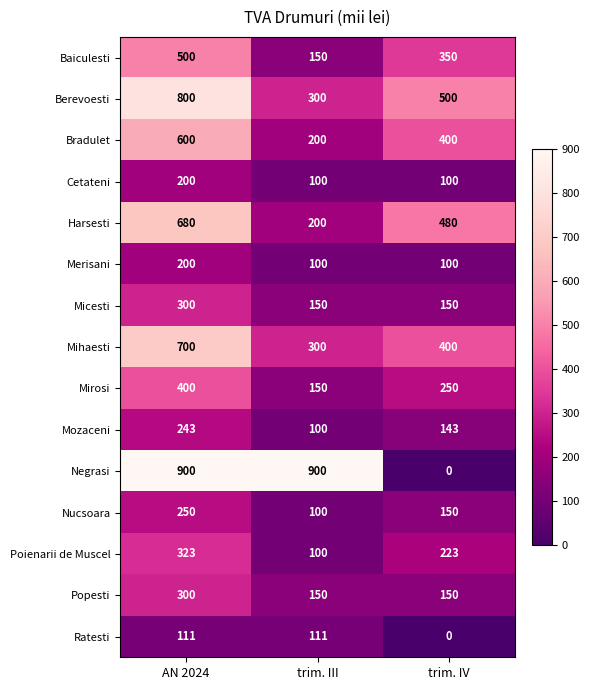

Which series has the widest spread of values?

Negrasi